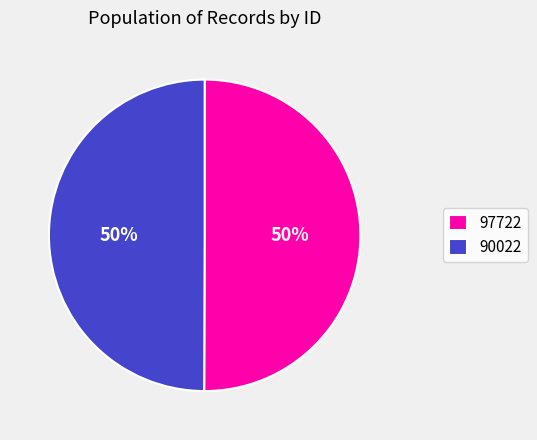

Approximately how many times larger is the value at 97722 compared to 90022?

1.0